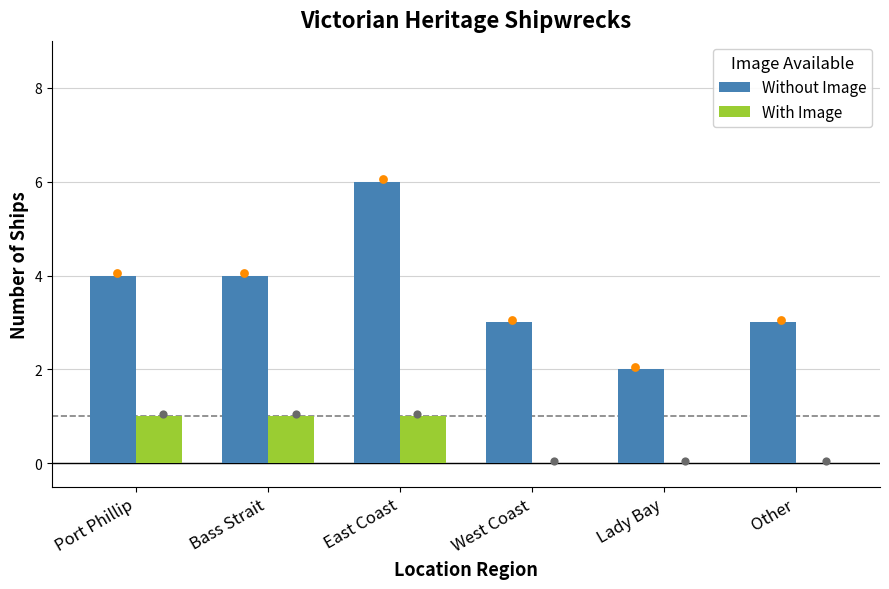

Which series reaches the maximum Y coordinate?

Without Image